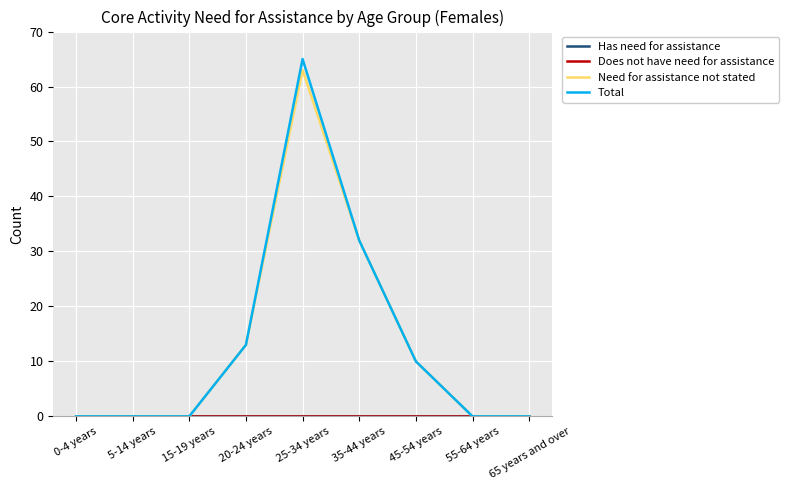

Is this an area chart (filled region under the line)?

No